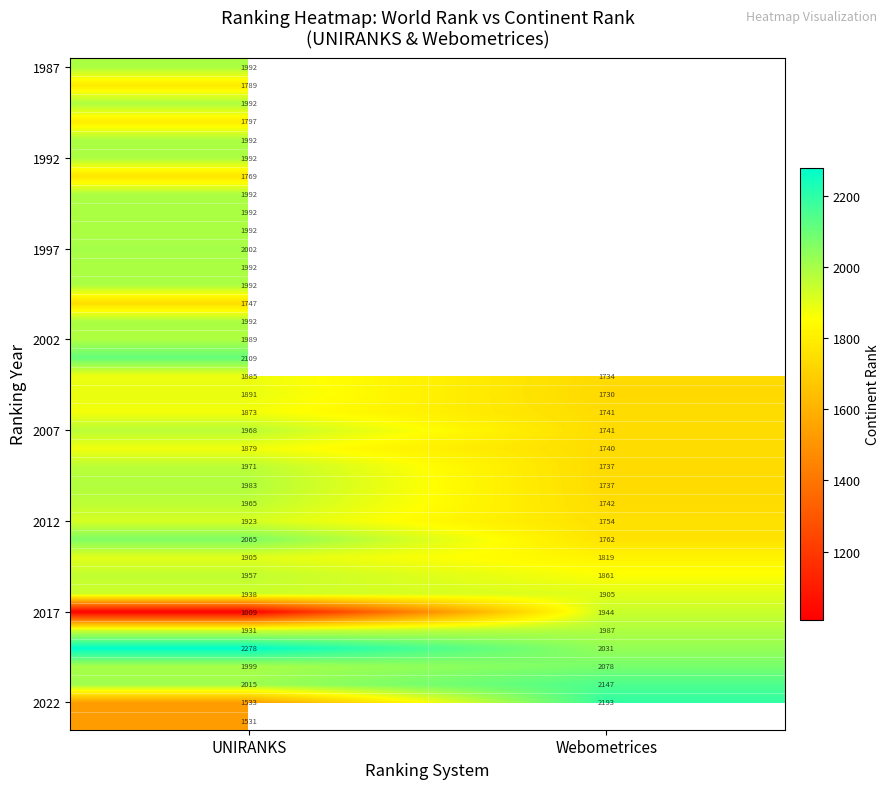

How many data points does each series have?

2